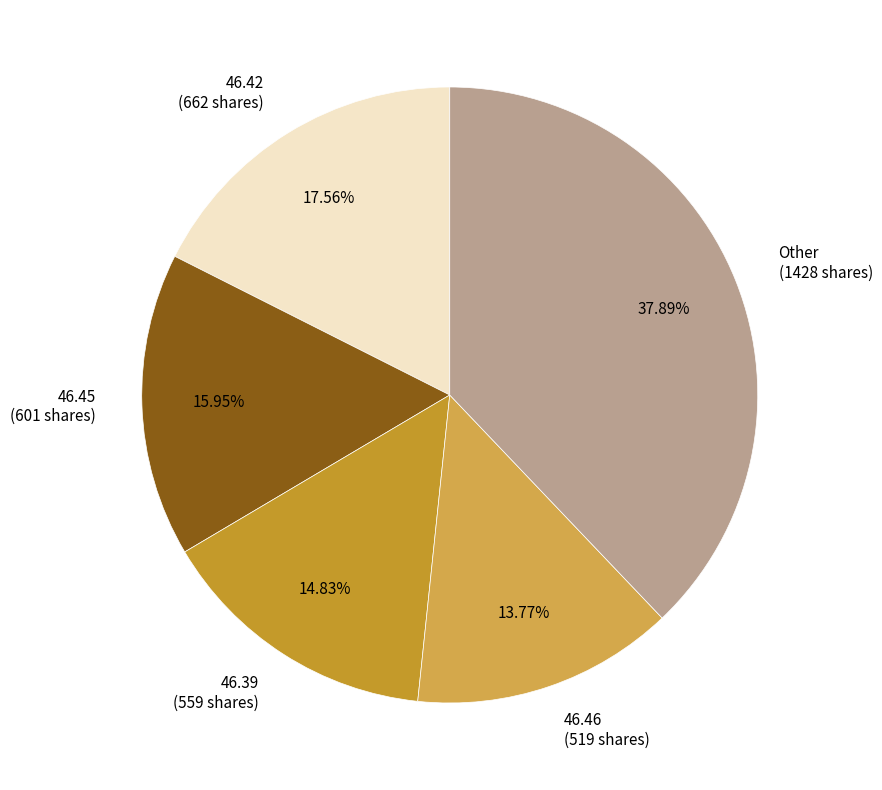

Which category has the biggest portion of the pie?

Other (1428 shares)